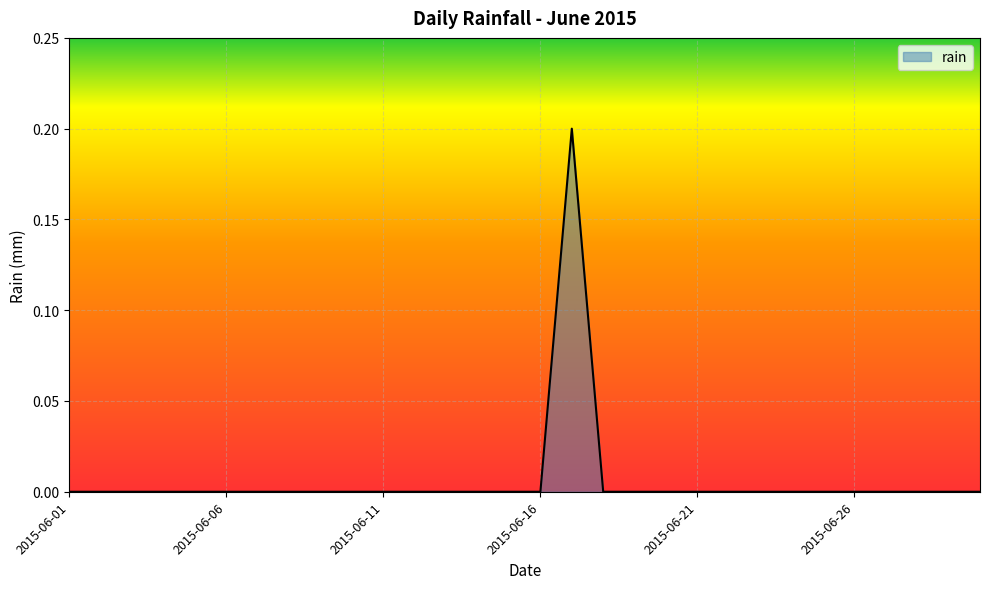

Reading left to right, extract all data points from this chart.

0.0	0.0	0.0	0.0	0.0	0.0	0.0	0.0	0.0	0.0	0.0	0.0	0.0	0.0	0.0	0.0	0.2	0.0	0.0	0.0	0.0	0.0	0.0	0.0	0.0	0.0	0.0	0.0	0.0	0.0